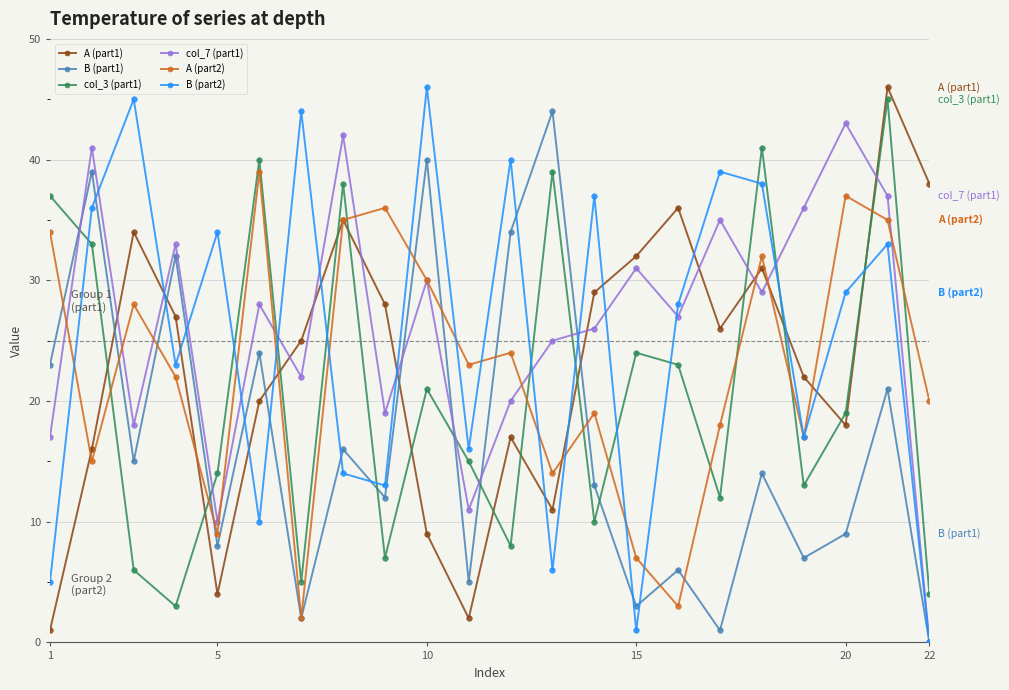

What is the maximum value shown in the chart?

46